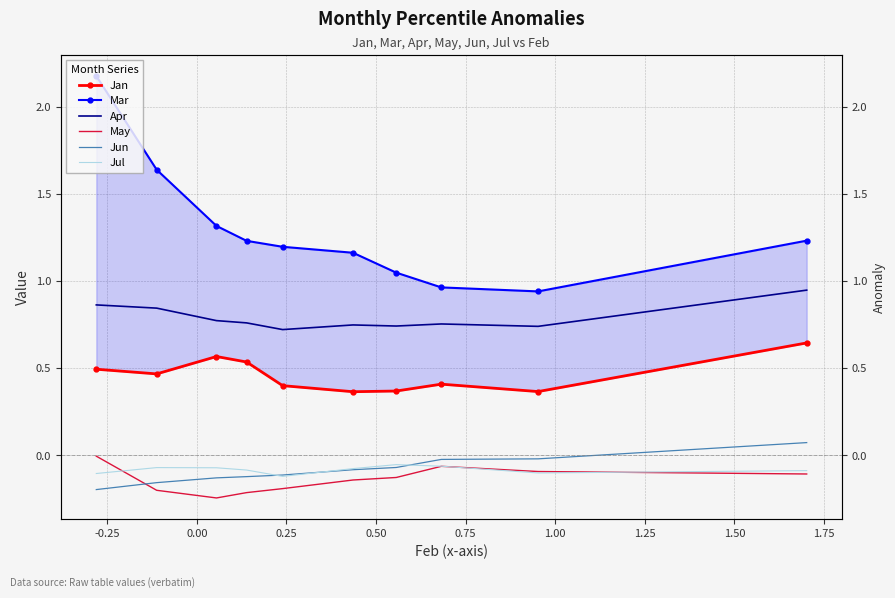

Between 1.00 and 1.25, which is larger?

1.25